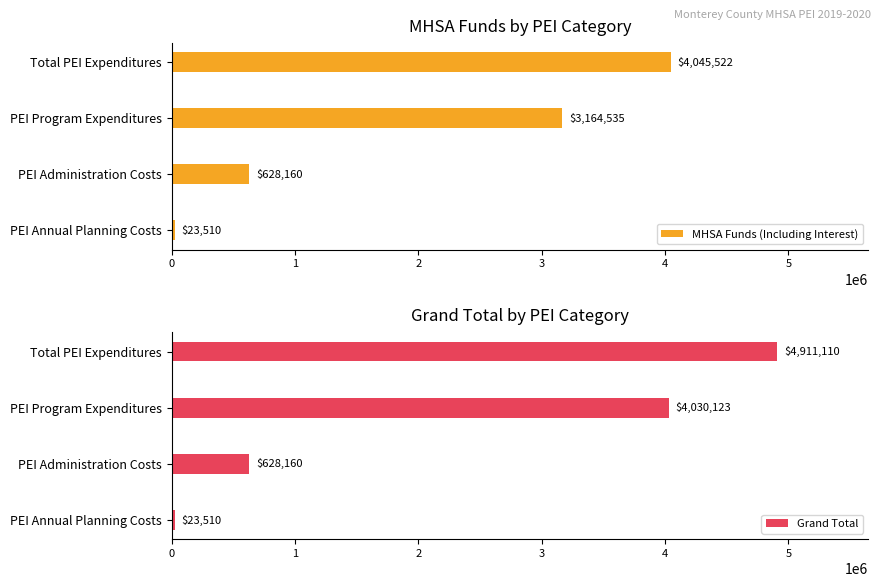

Rank the series by their average value, from highest to lowest.

Grand Total, MHSA Funds (Including Interest)